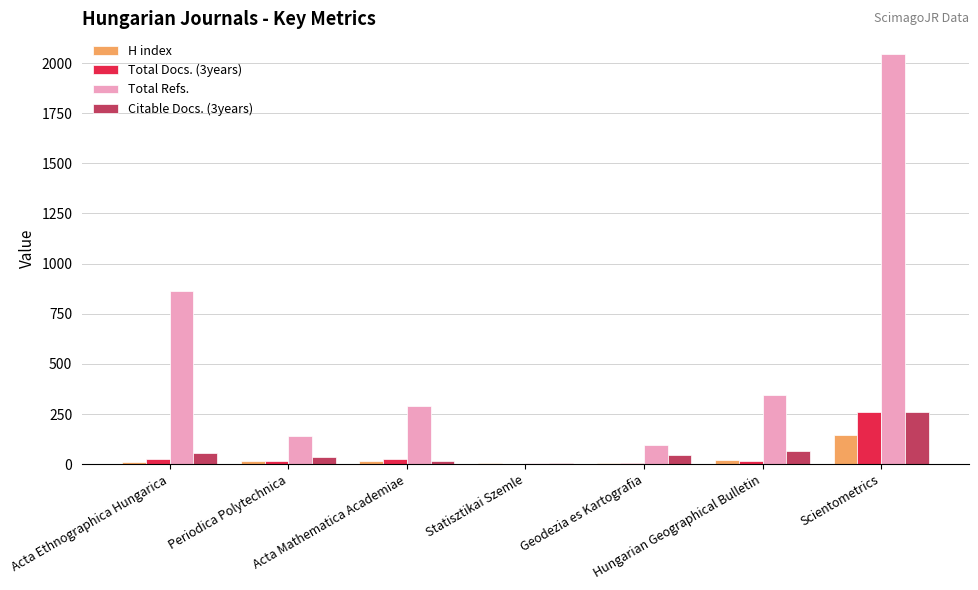

What is the maximum value shown in the chart?

2046